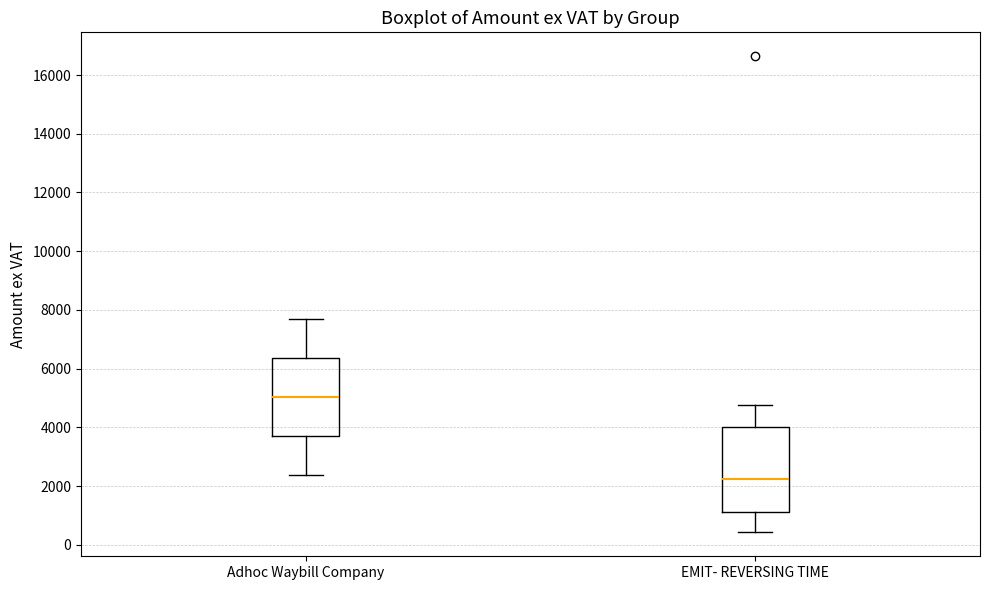

Reading left to right, transcribe this box plot: for each box, give where its median line is, the range the box spans, and where its two whiskers end, as read against the y-axis. The values are not printed on the chart, so give them approximately, as read against the axis.

Adhoc Waybill Company: median 5000, box 3600 to 6400, whiskers 2400 to 7600
EMIT- REVERSING TIME: median 2200, box 1200 to 4000, whiskers 400 to 4800